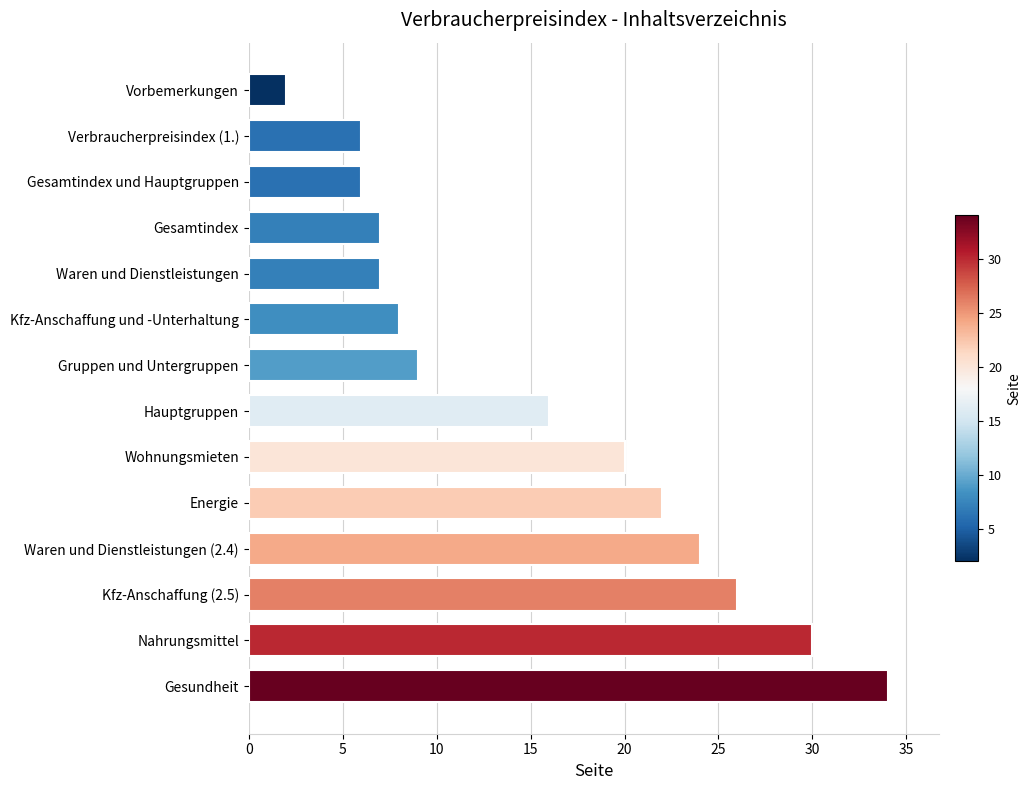

Where is the data nearest to the value 18?

Hauptgruppen